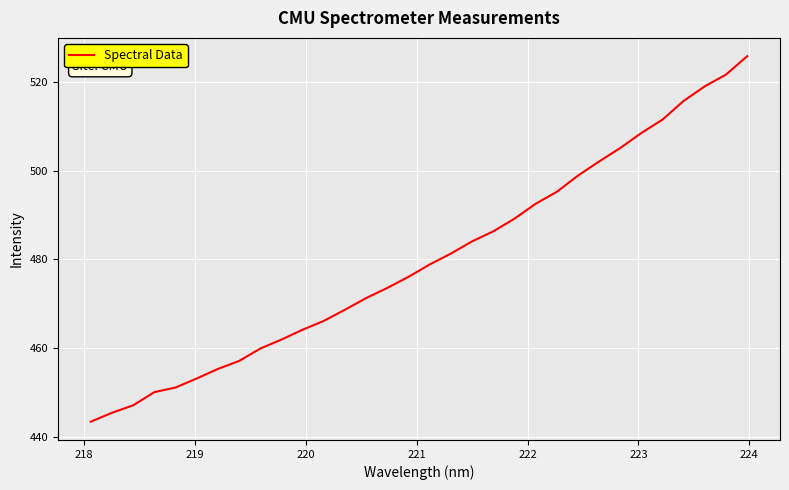

True or false: the data has more than 1 interior local peaks.

False